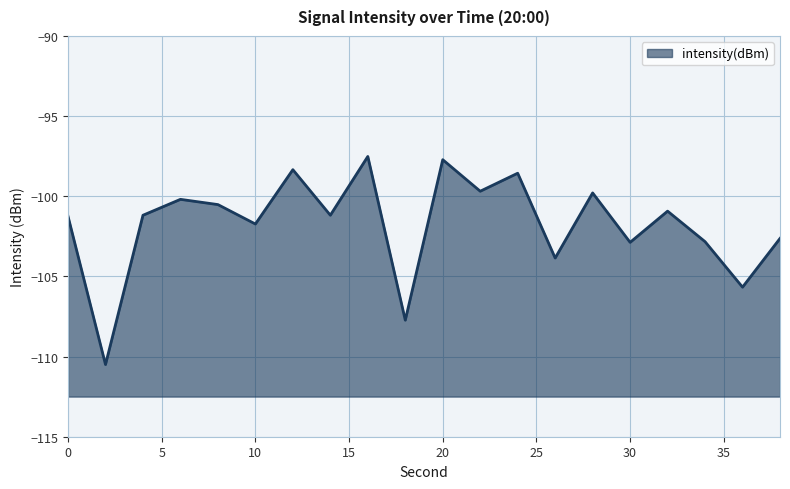

What is the minimum value shown in the chart?

-110.5